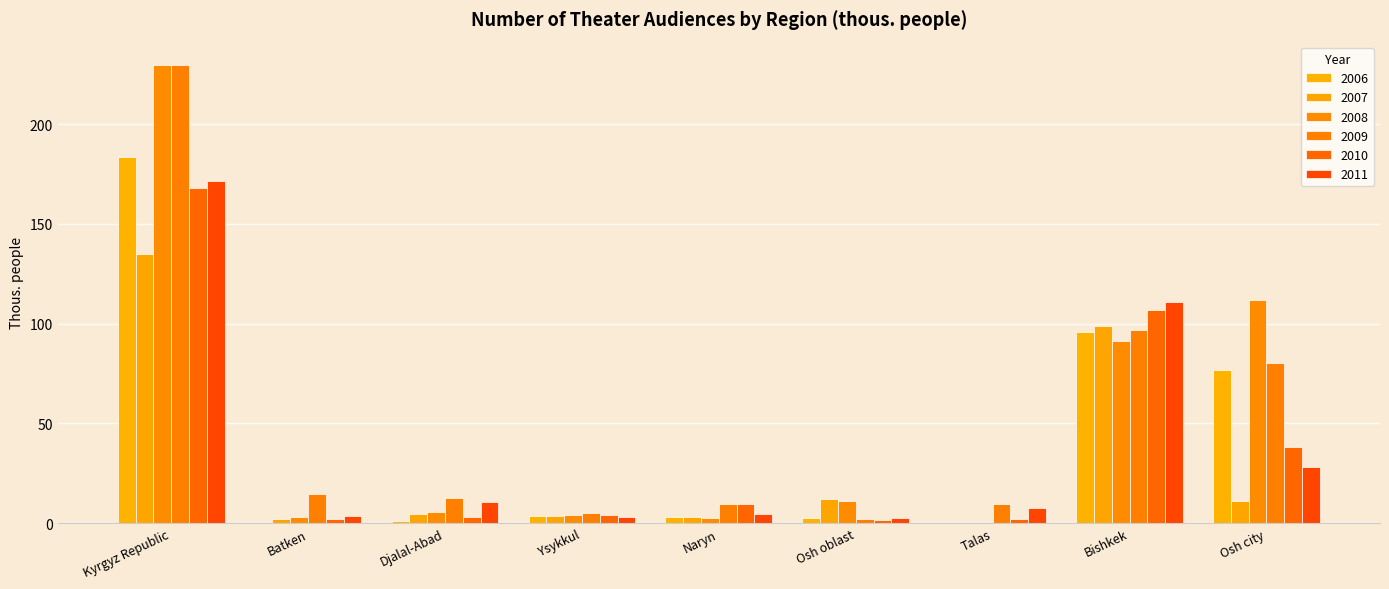

What is the label of the 2nd bar from the right?

Bishkek